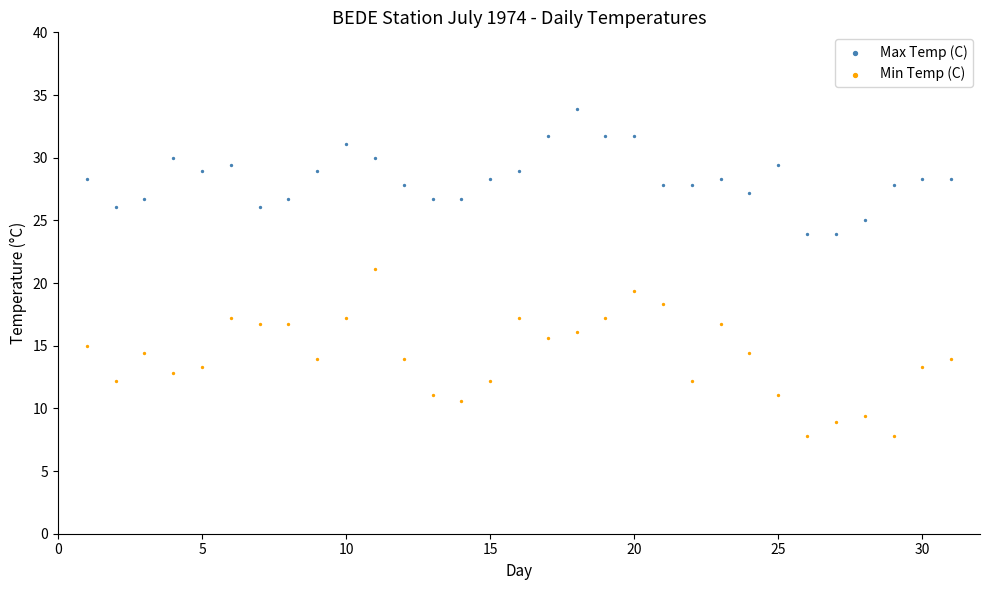

Which series contains the lowest Y value?

Min Temp (C)